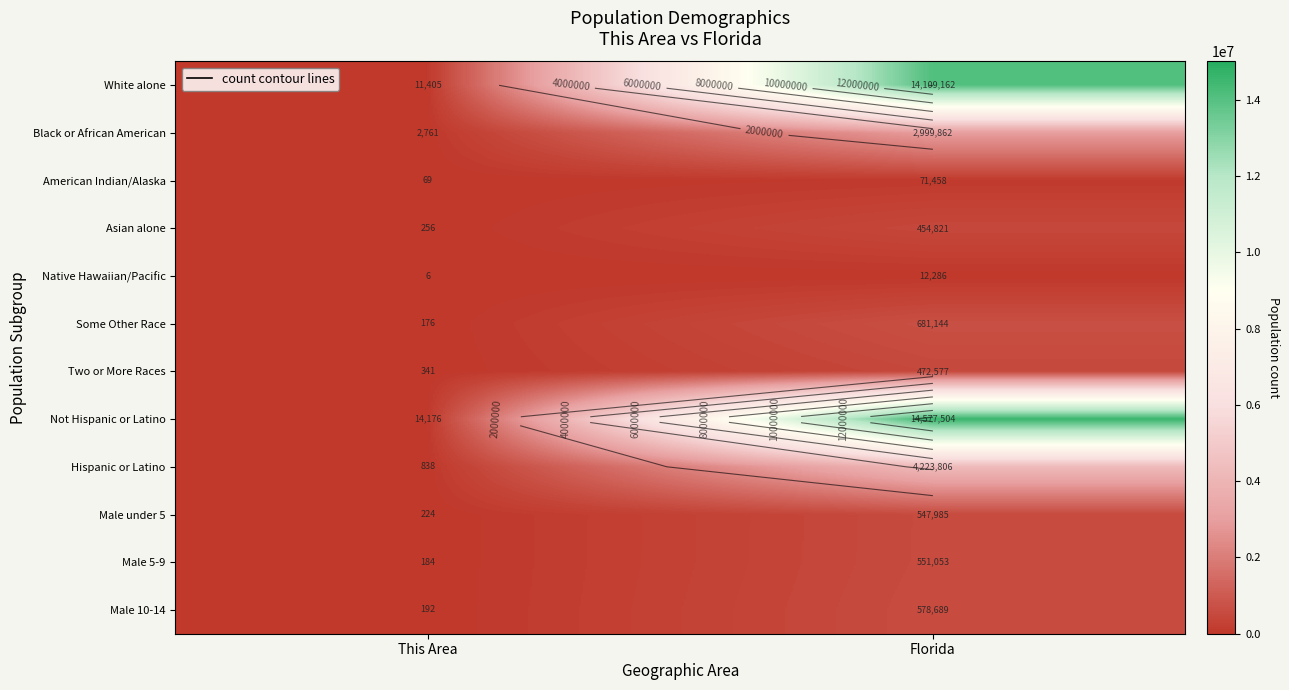

How many values in the Not Hispanic or Latino series are below 14577504?

1